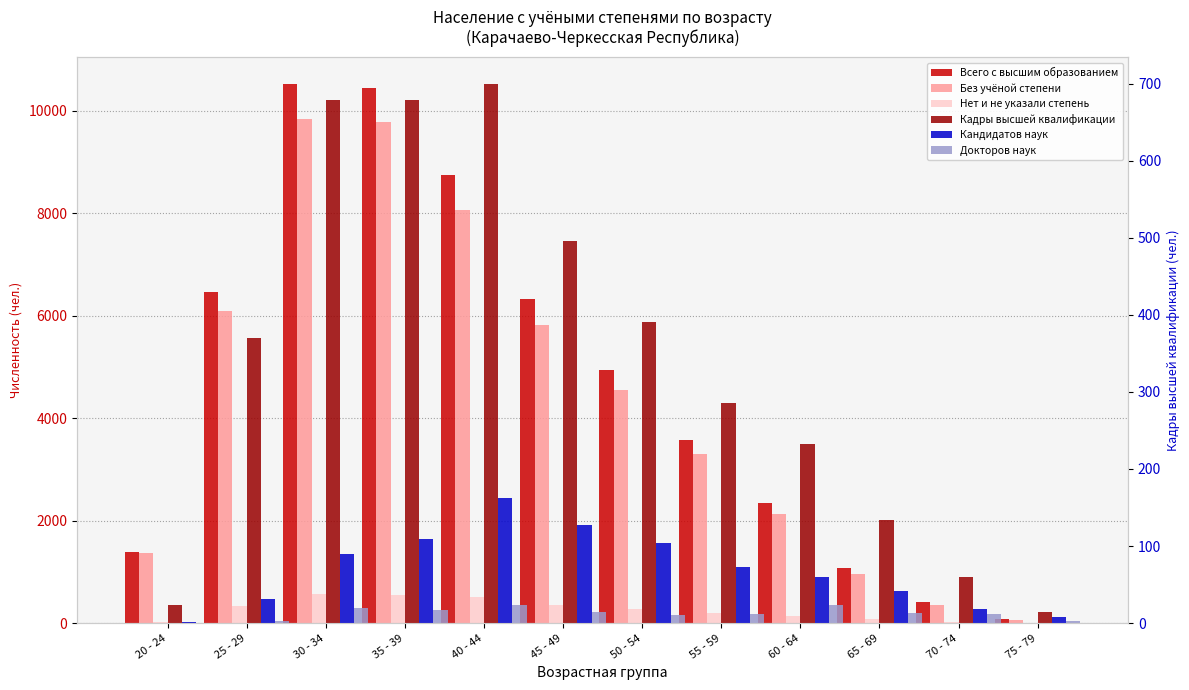

At how many categories does at least one series exceed 3613?

6